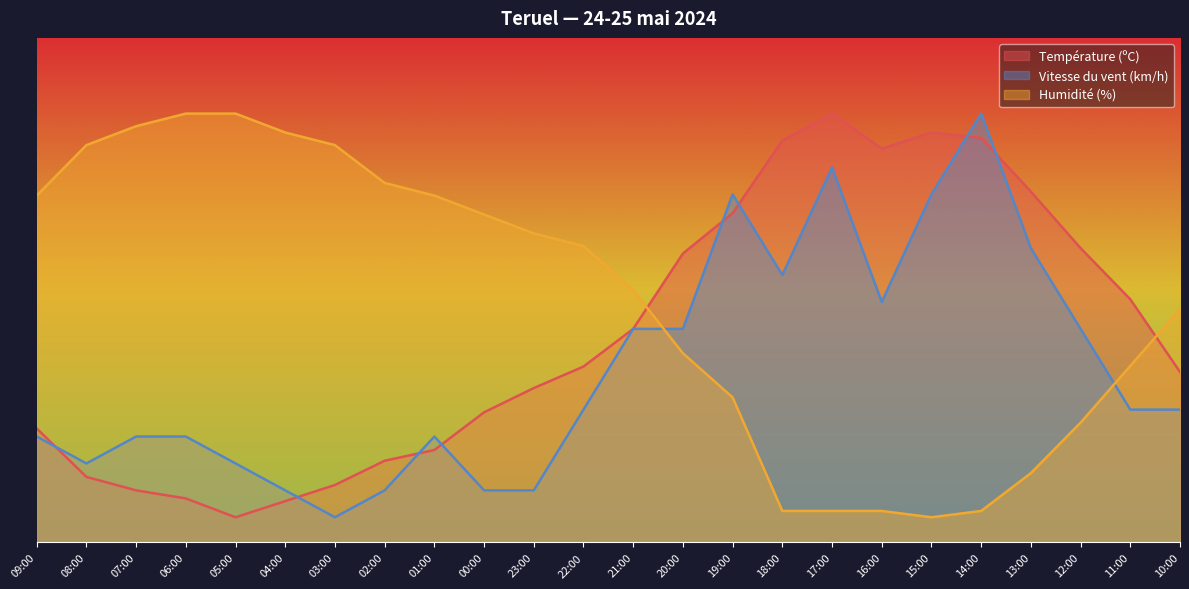

How many lines are shown in the chart?

3